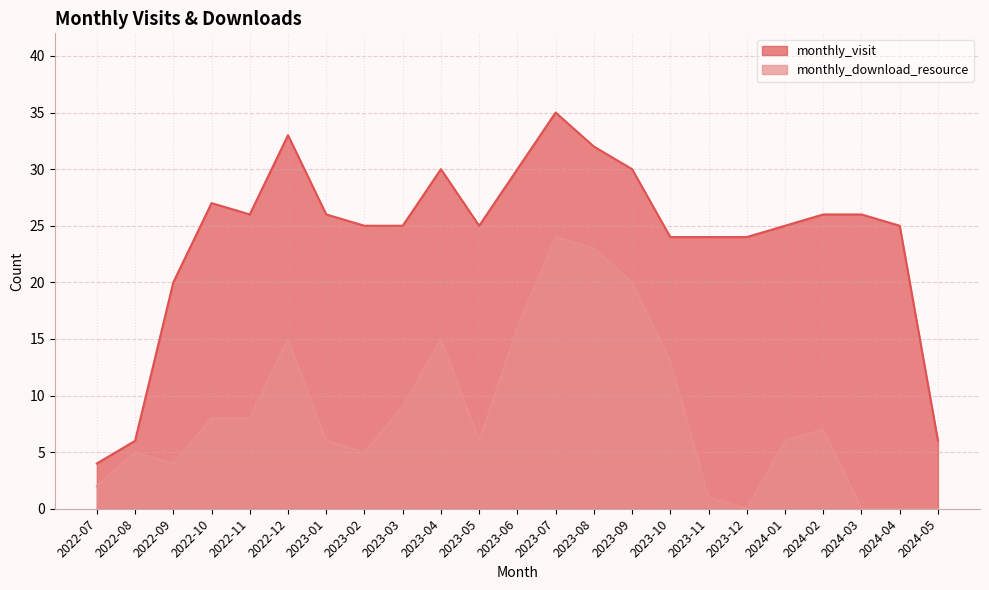

What are all the series names shown in the legend?

monthly_visit, monthly_download_resource